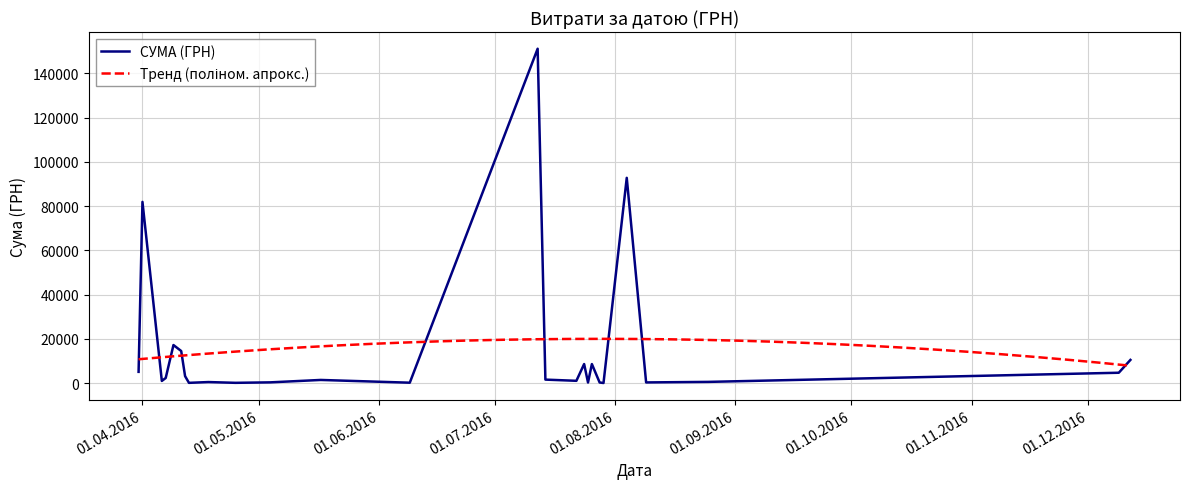

How many data points are above 1270?

20